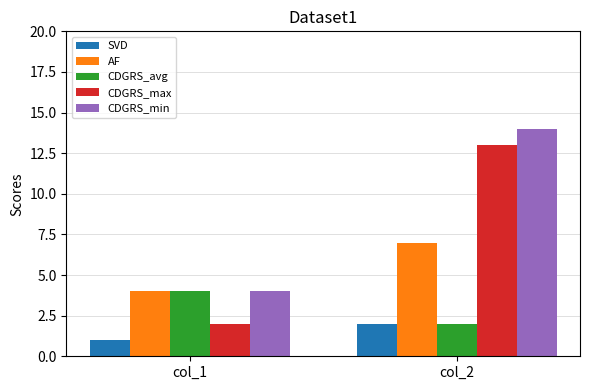

Which category has the highest value in the CDGRS_max series?

col_2